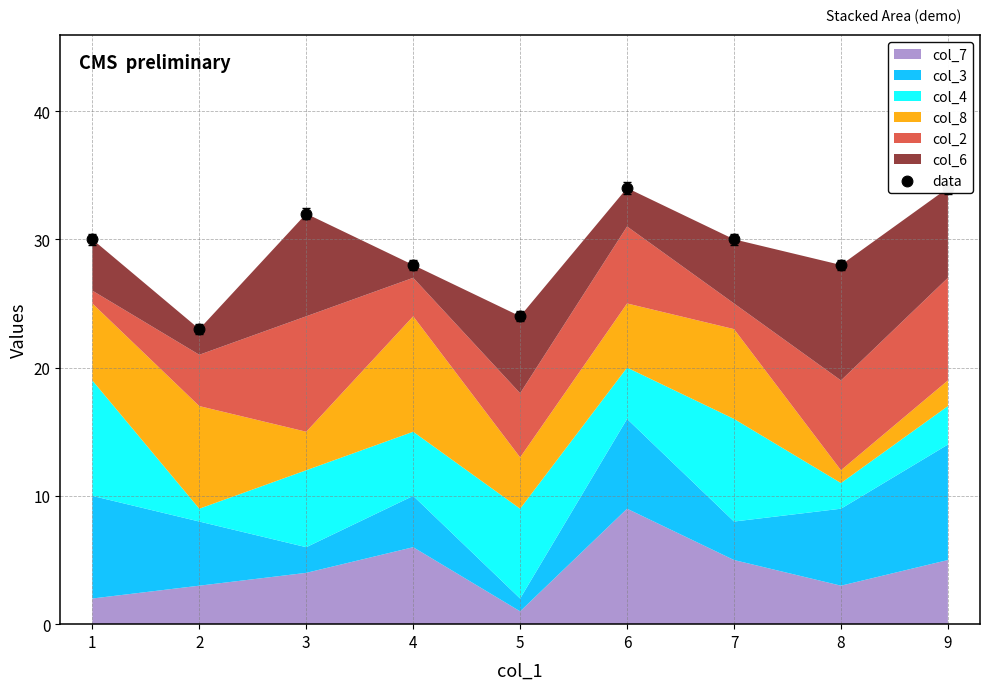

What is the change in value from 5 to 8?

+4